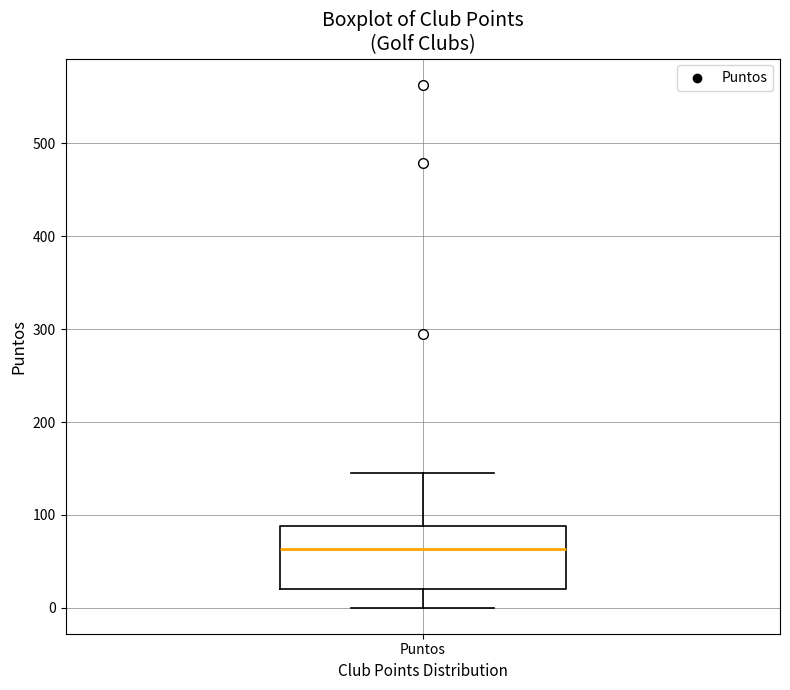

Read this box plot against the y-axis: the position of the median line, the range covered by the box, and the ends of both whiskers. The values are not printed on the chart, so give them approximately, as read against the axis.

median 60, box 20 to 90, whiskers 0 to 150